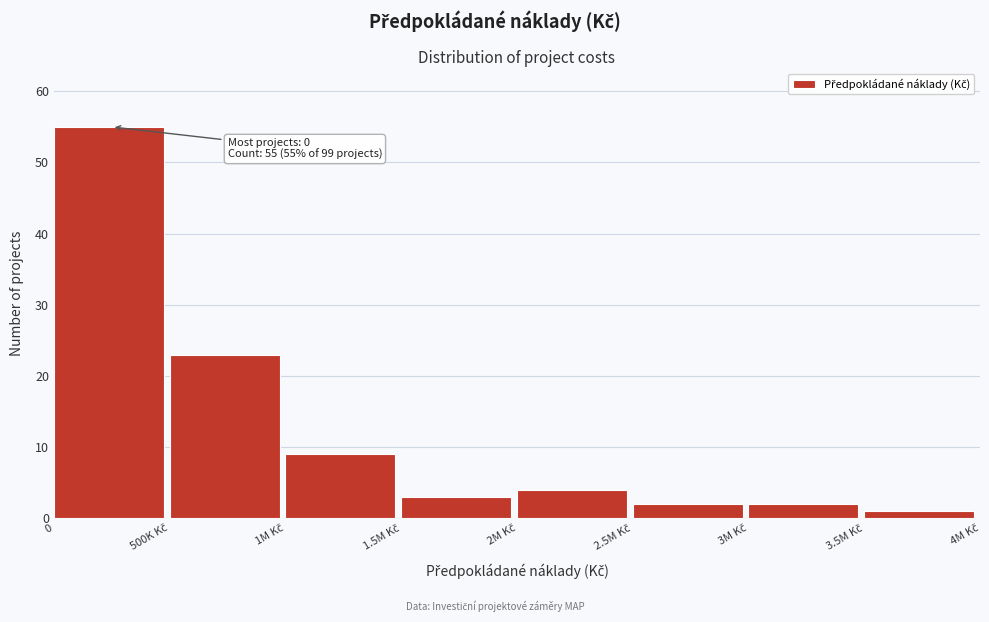

Reading left to right, what are all the values shown in this chart?

55	23	9	3	4	2	2	1